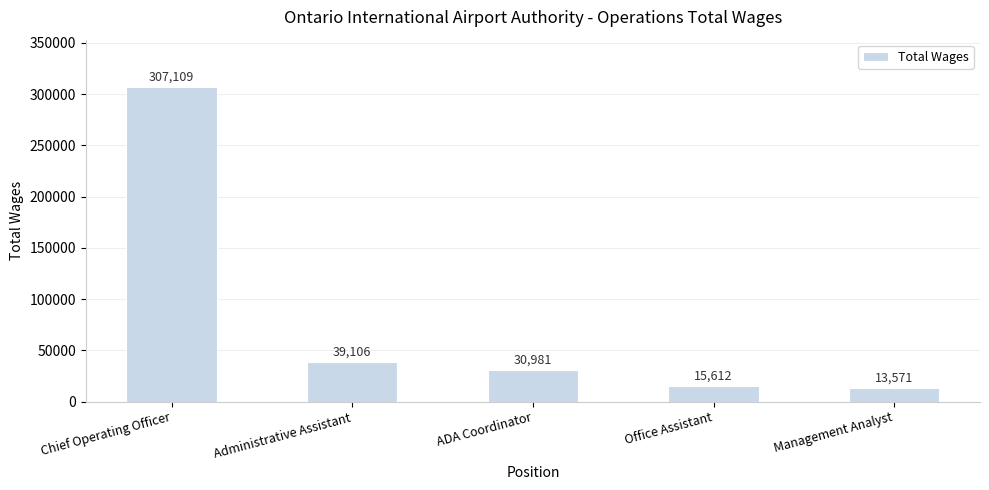

At which category does the chart reach its peak across all series?

Chief Operating Officer